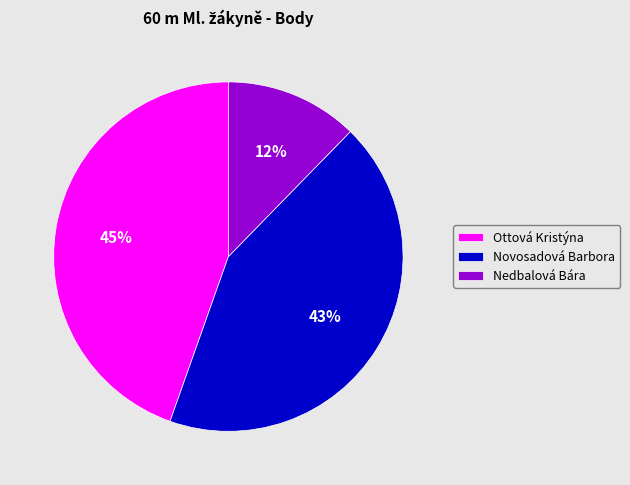

What percentage is the Ottová Kristýna slice, to the nearest percent?

45%